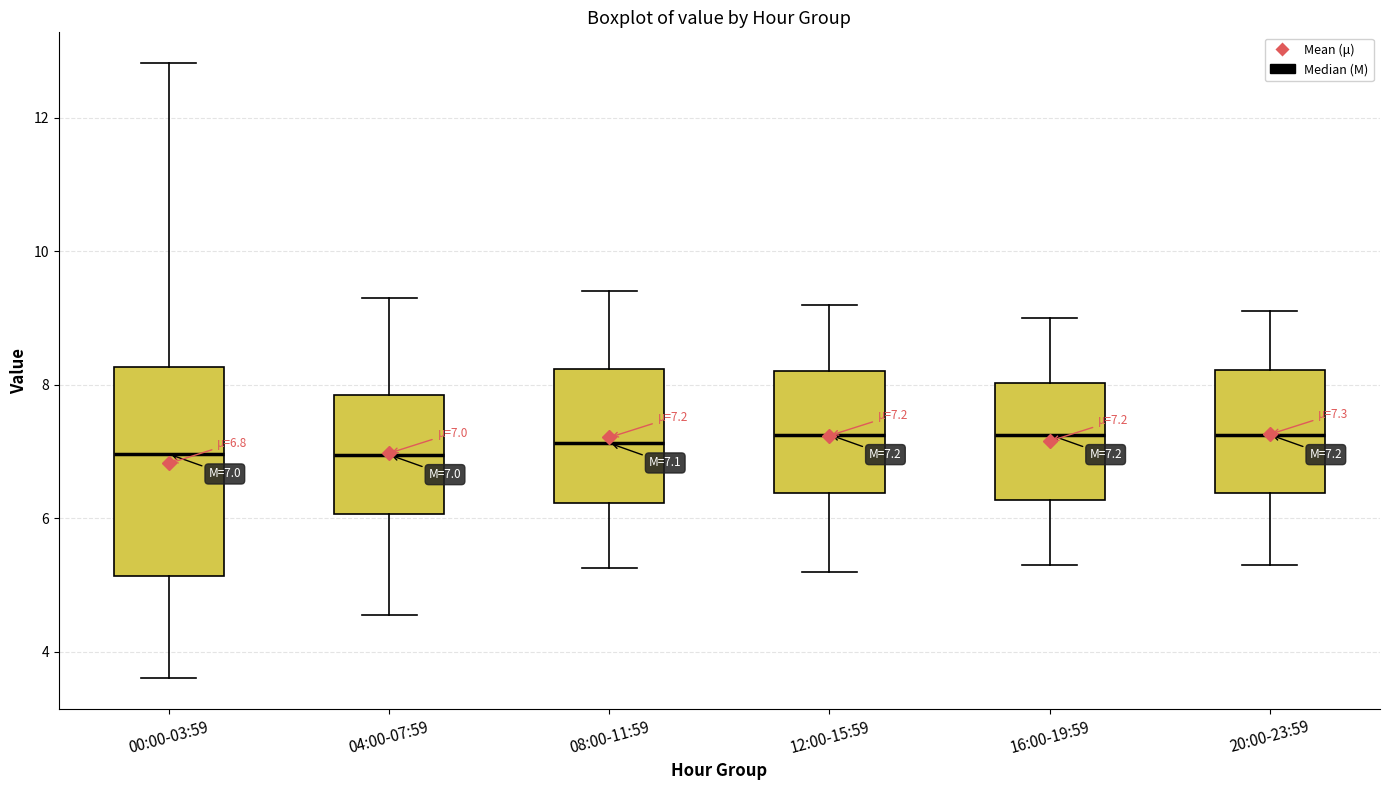

Comparing the boxes themselves (not the whiskers), which one is the tallest?

00:00-03:59